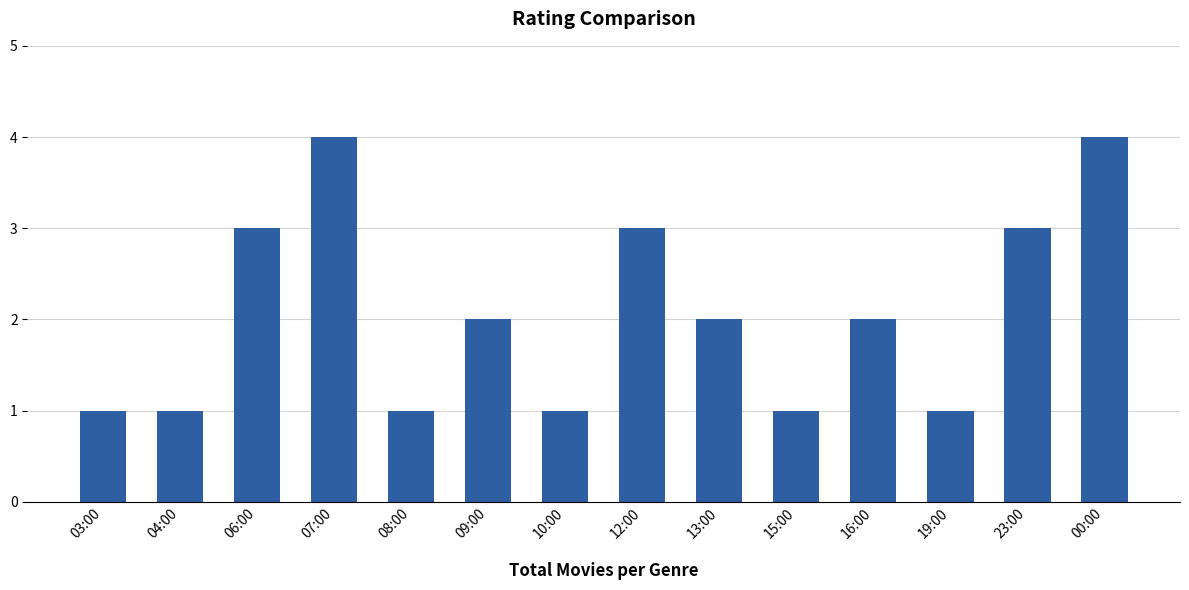

Reading right to left, extract all data points from this chart.

00:00=4	23:00=3	19:00=1	16:00=2	15:00=1	13:00=2	12:00=3	10:00=1	09:00=2	08:00=1	07:00=4	06:00=3	04:00=1	03:00=1